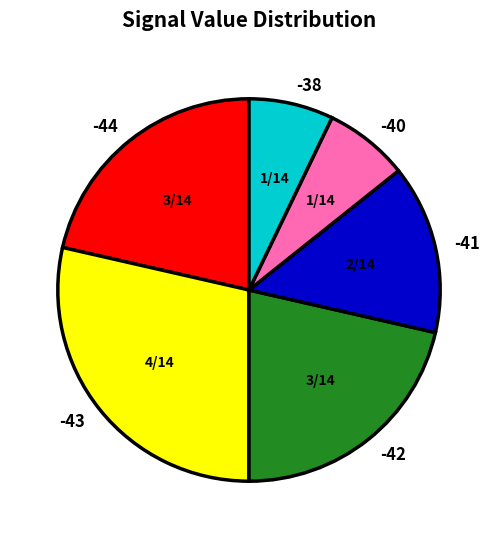

Is -42 the majority of the pie?

No